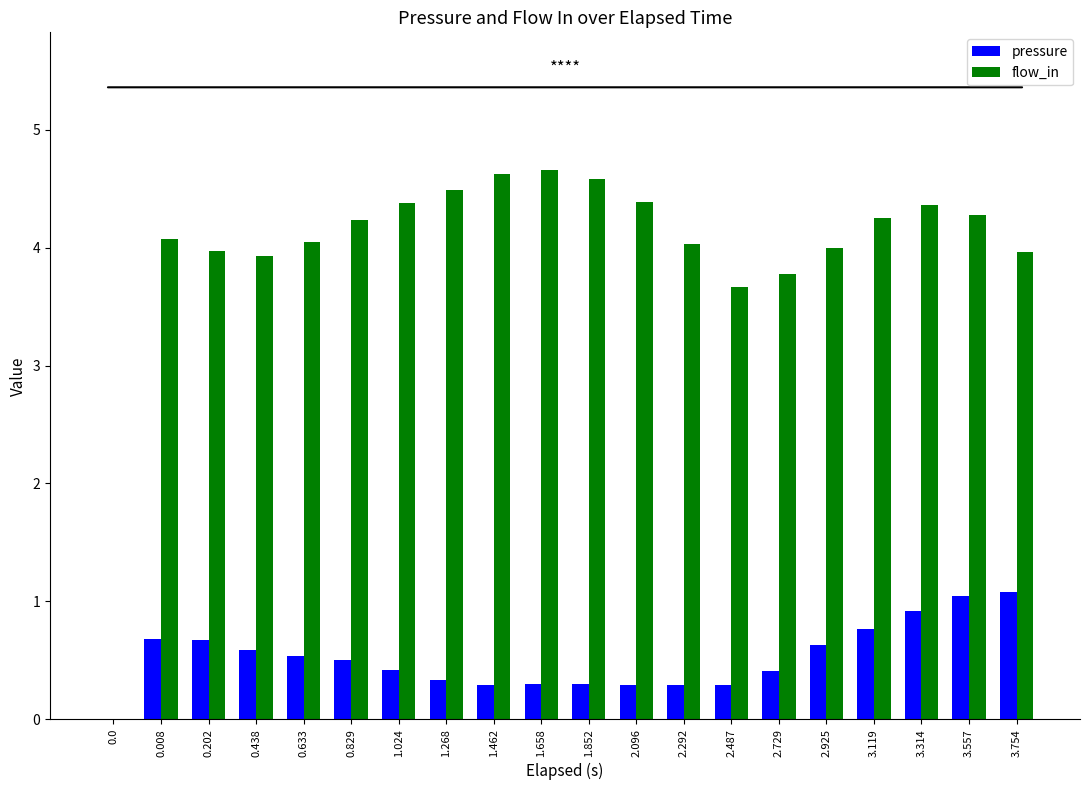

What are all the series names shown in the legend?

pressure, flow_in